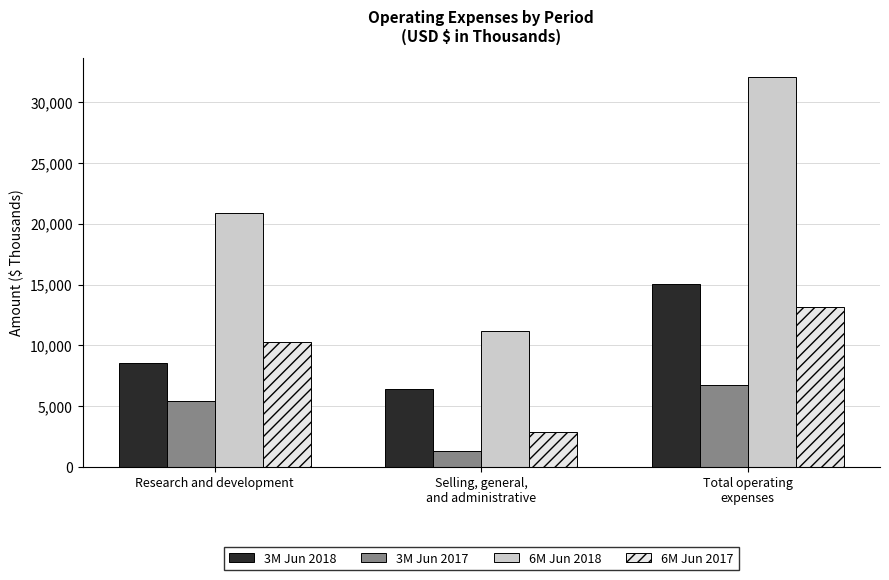

Where is 6M Jun 2018 nearest to the value 21587?

Research and development